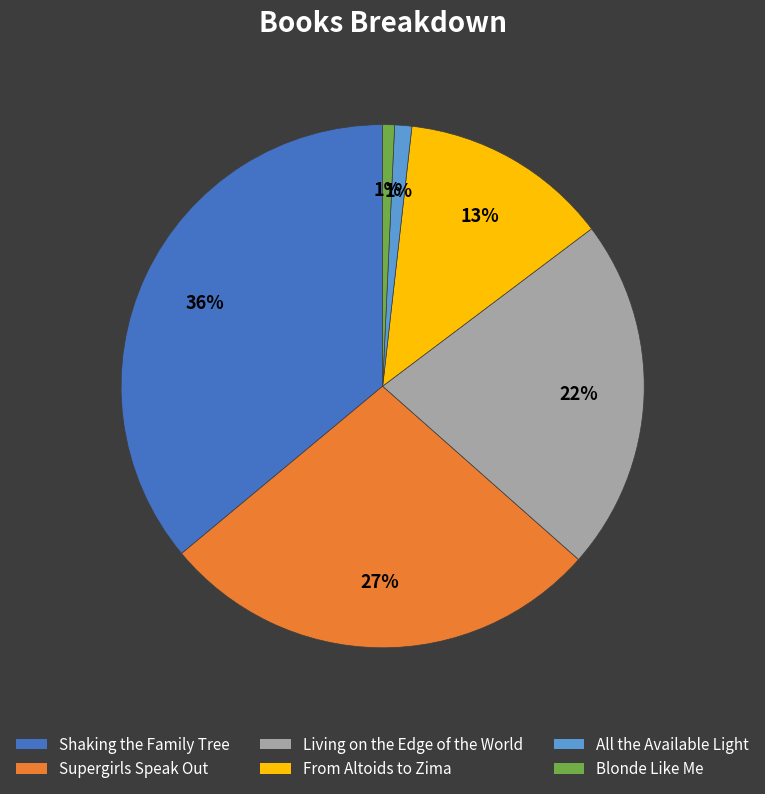

Which slice is the largest?

Shaking the Family Tree